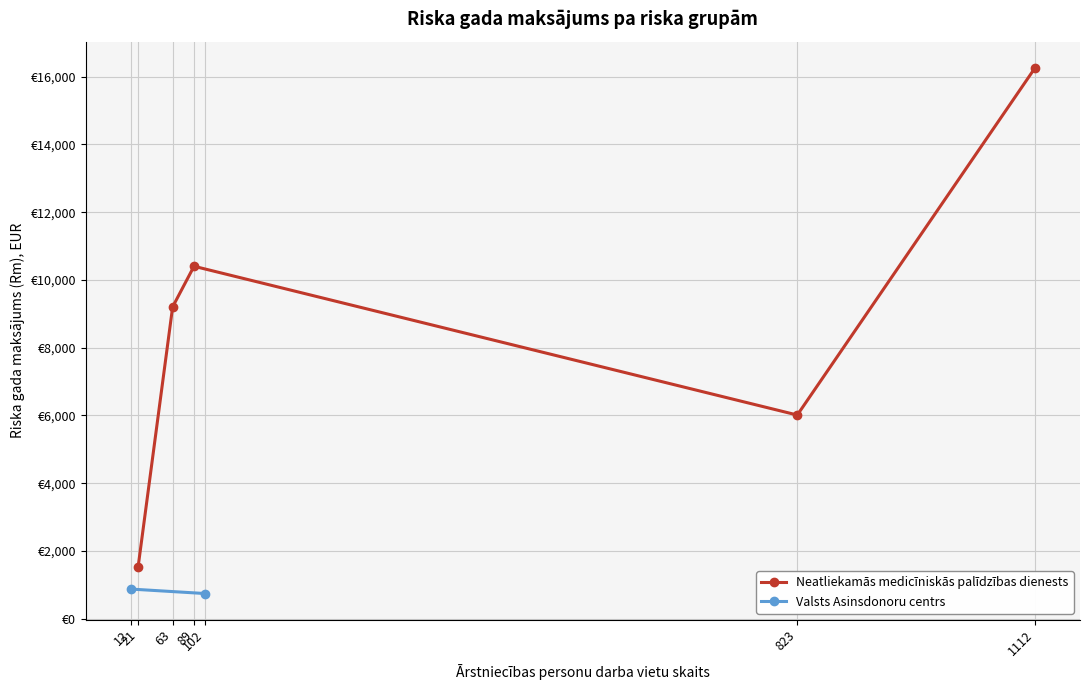

How many values are below 6013?

3